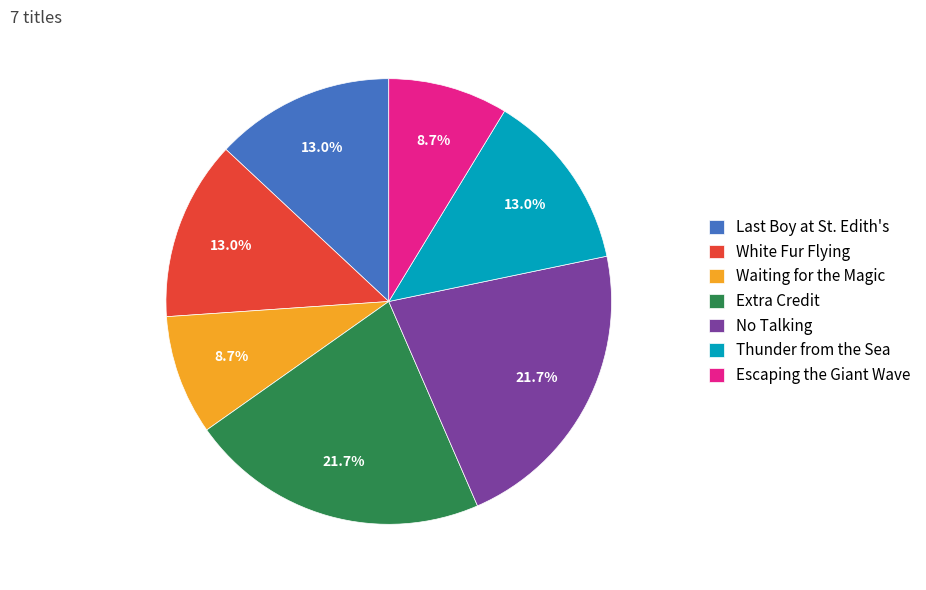

To the nearest percent, what percentage of the pie is Extra Credit?

22%